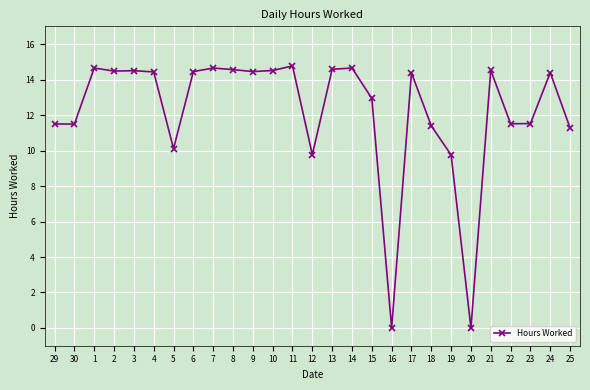

How many data points are less than 14?

12